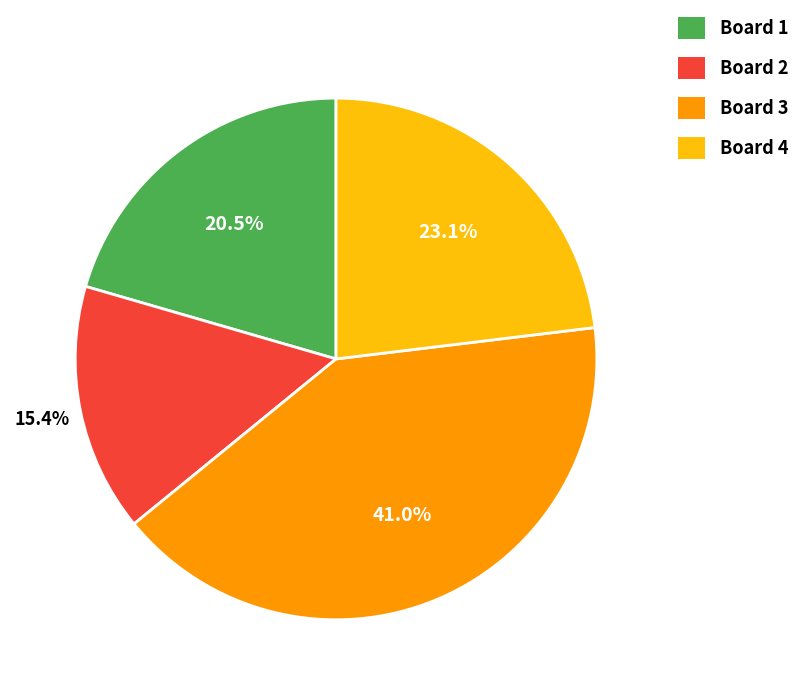

What portion of the pie excludes Board 2?

84.6%